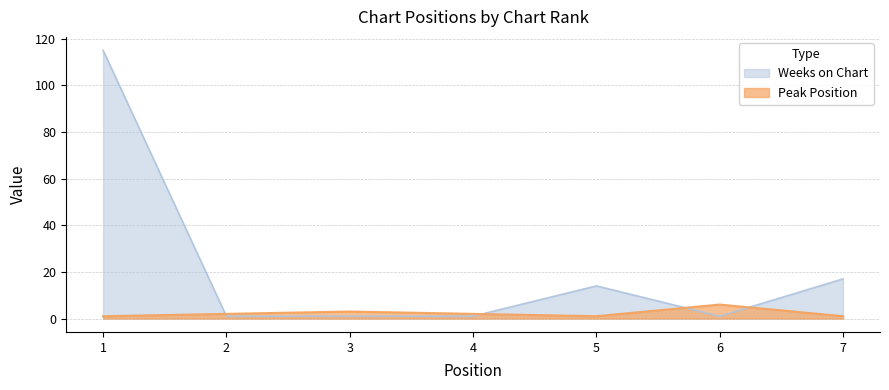

What is the sum of all Peak Position values?

16